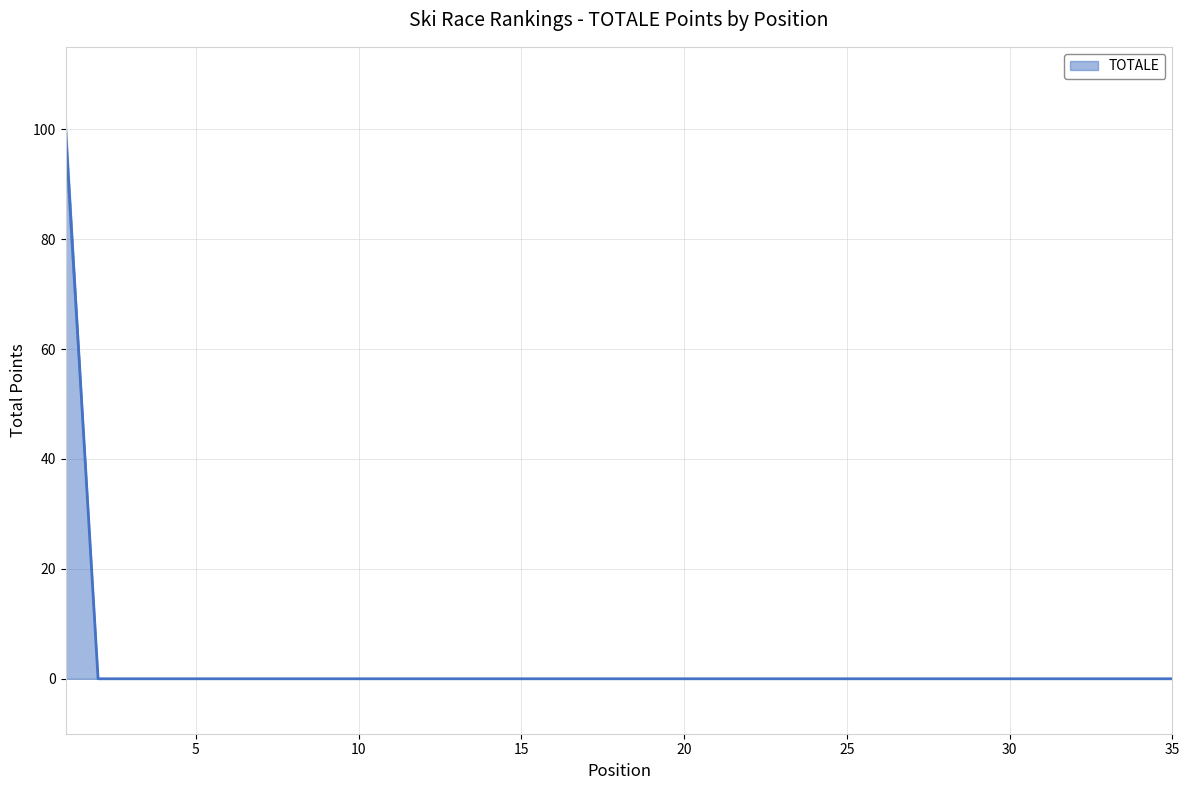

Does the chart display data point markers on the line(s)?

No